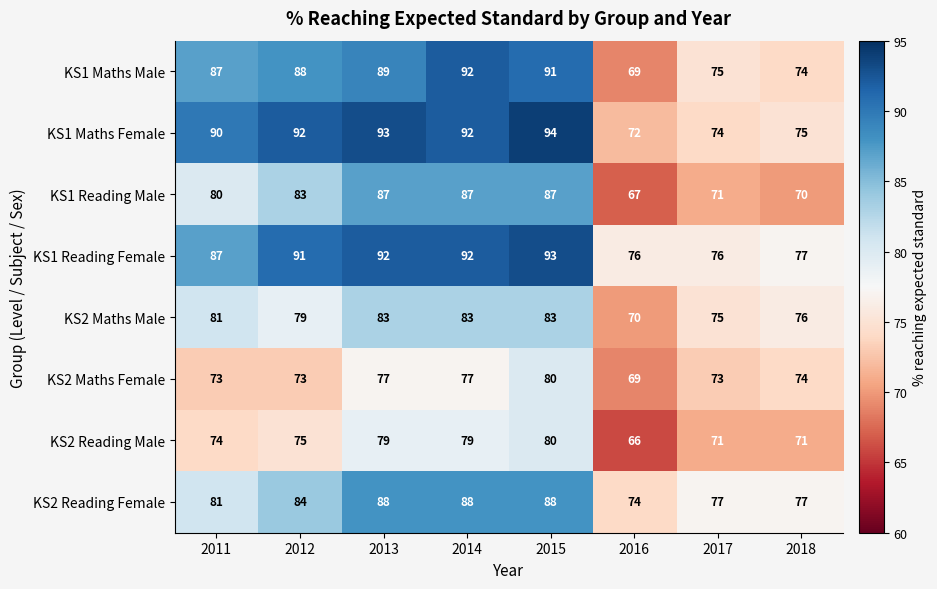

At which label is KS2 Reading Female closest to 81?

2011